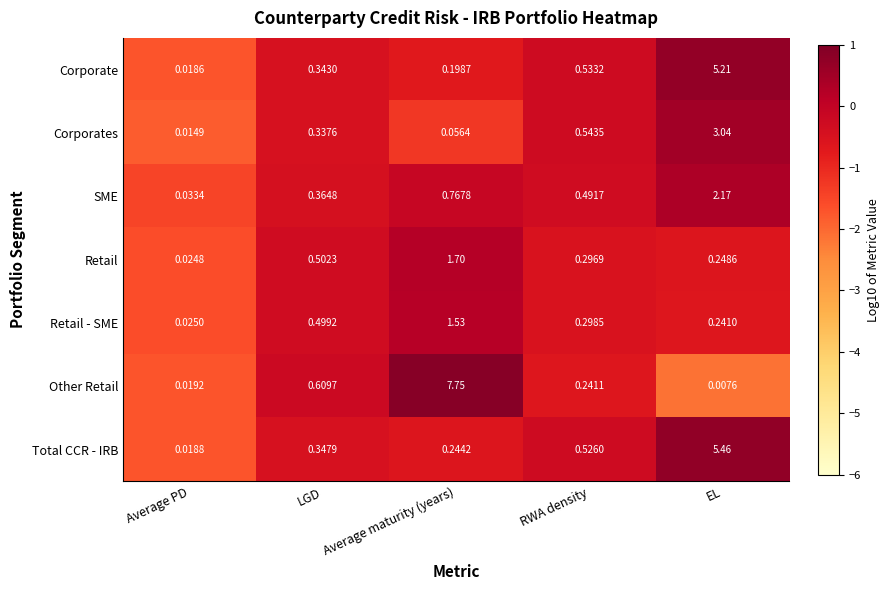

Rank the series by their maximum value, from highest to lowest.

Other Retail, Total CCR - IRB, Corporate, Corporates, SME, Retail, Retail - SME